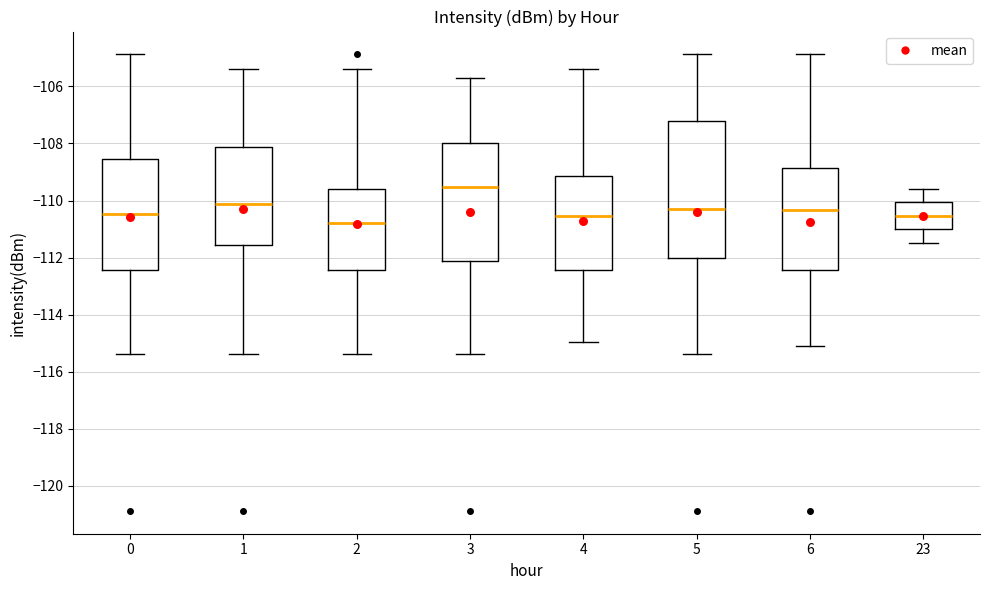

Which box has the highest median line?

3